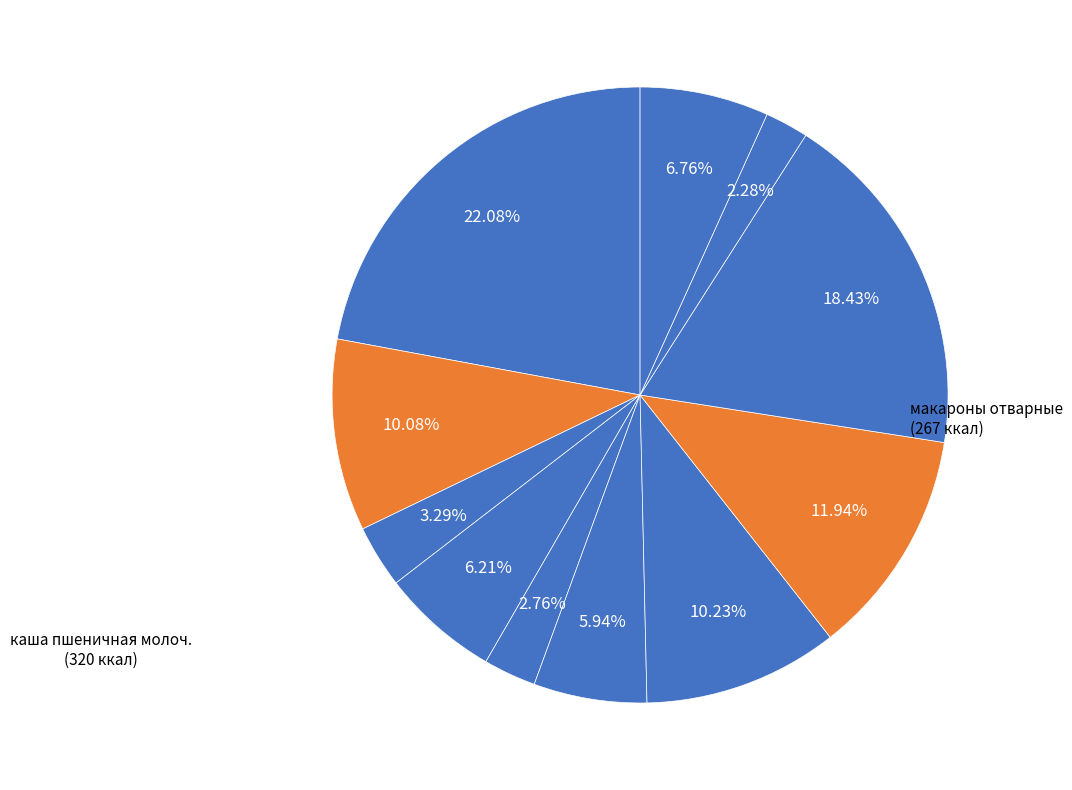

Does any single category account for the majority?

No